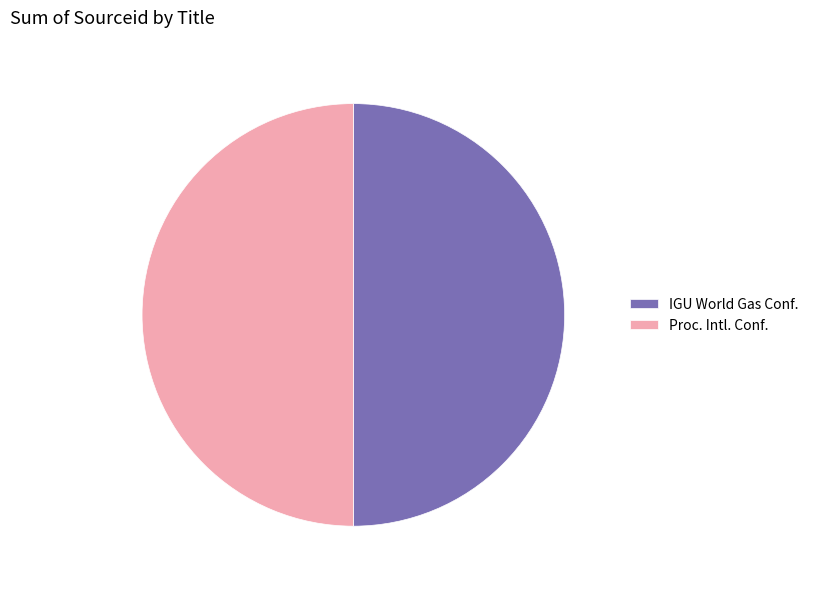

How many slices are in this pie chart?

2